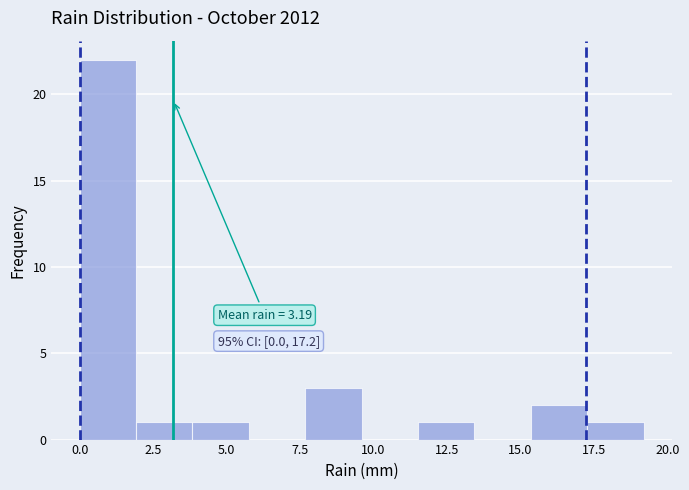

Around what value on the x-axis is the tallest bar? Give the approximate position of its centre, as read against the axis.

1.0